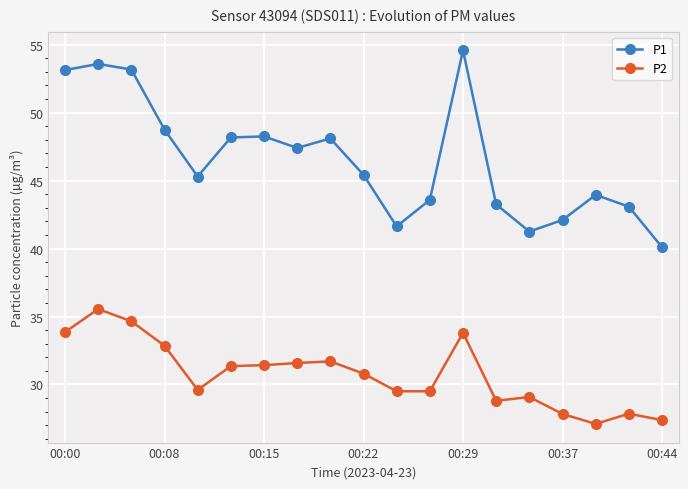

Which series has the widest spread of values?

P1